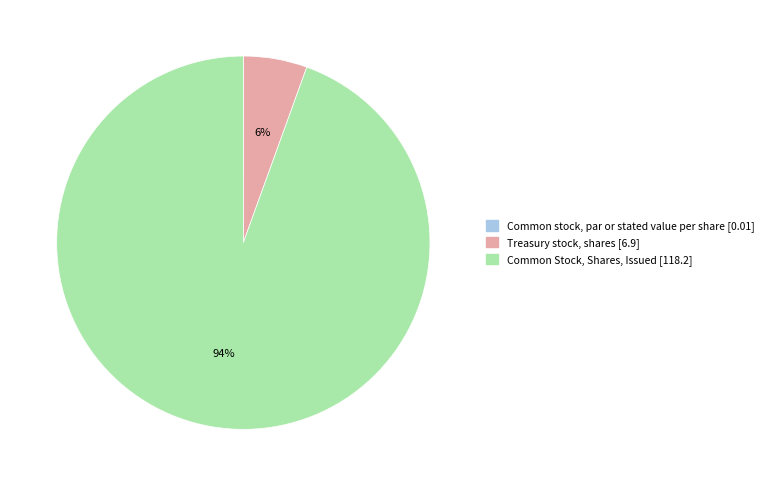

Which category accounts for the majority?

Common Stock, Shares, Issued